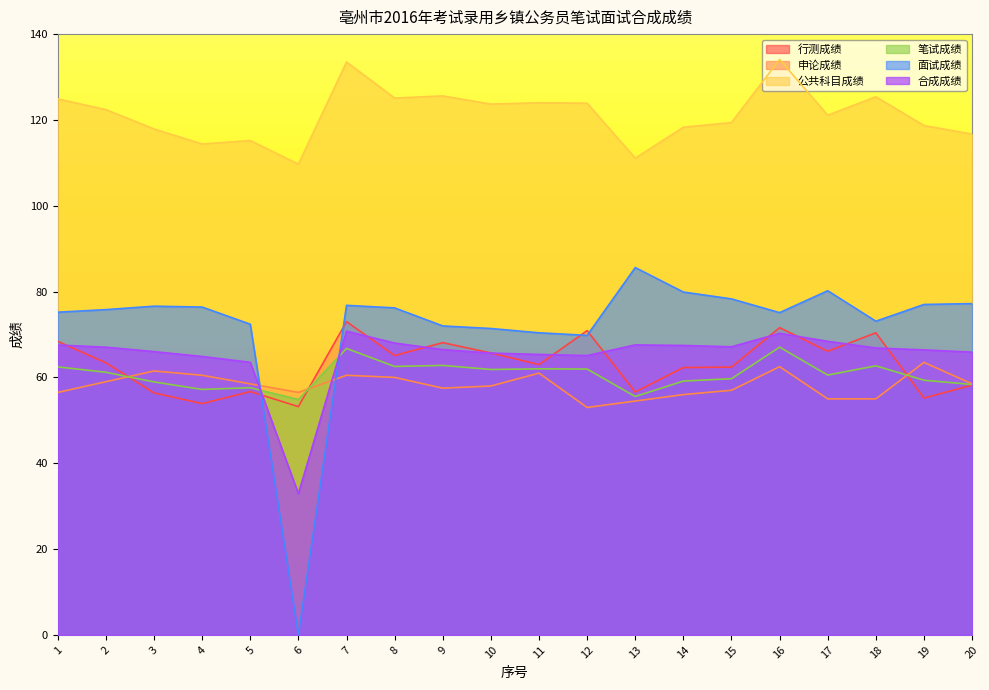

List the labels in order of 公共科目成绩 value, largest first.

16, 7, 9, 18, 8, 1, 11, 12, 10, 2, 17, 15, 19, 14, 3, 20, 5, 4, 13, 6